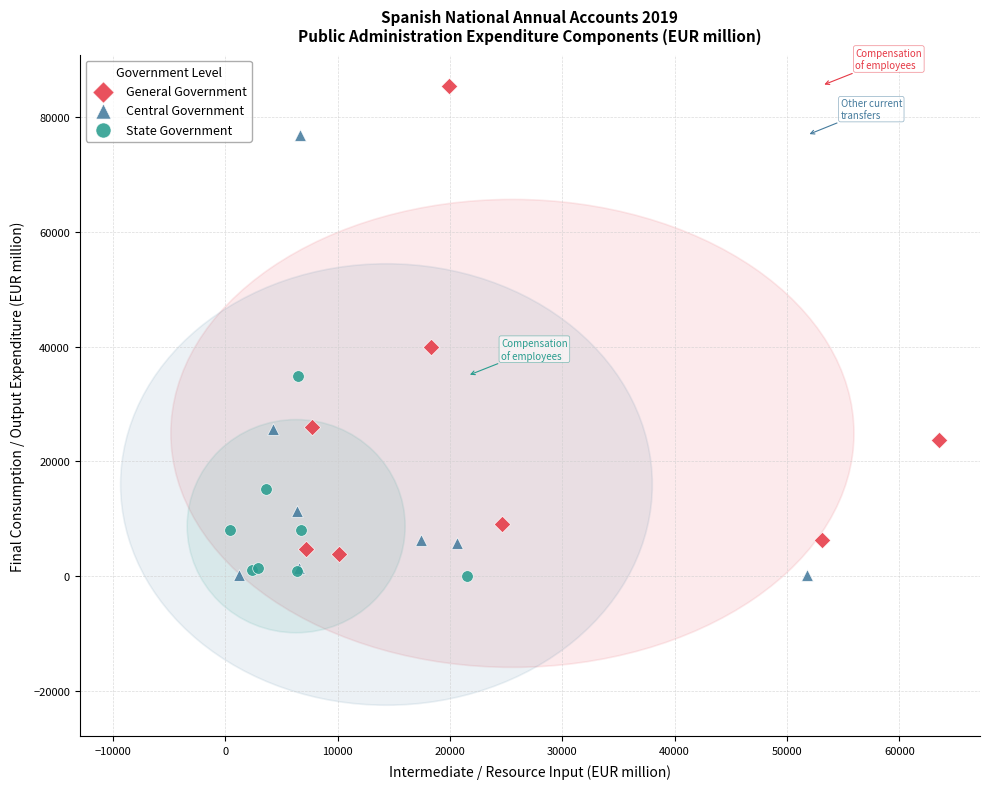

Which series contains the highest Y value?

General Government